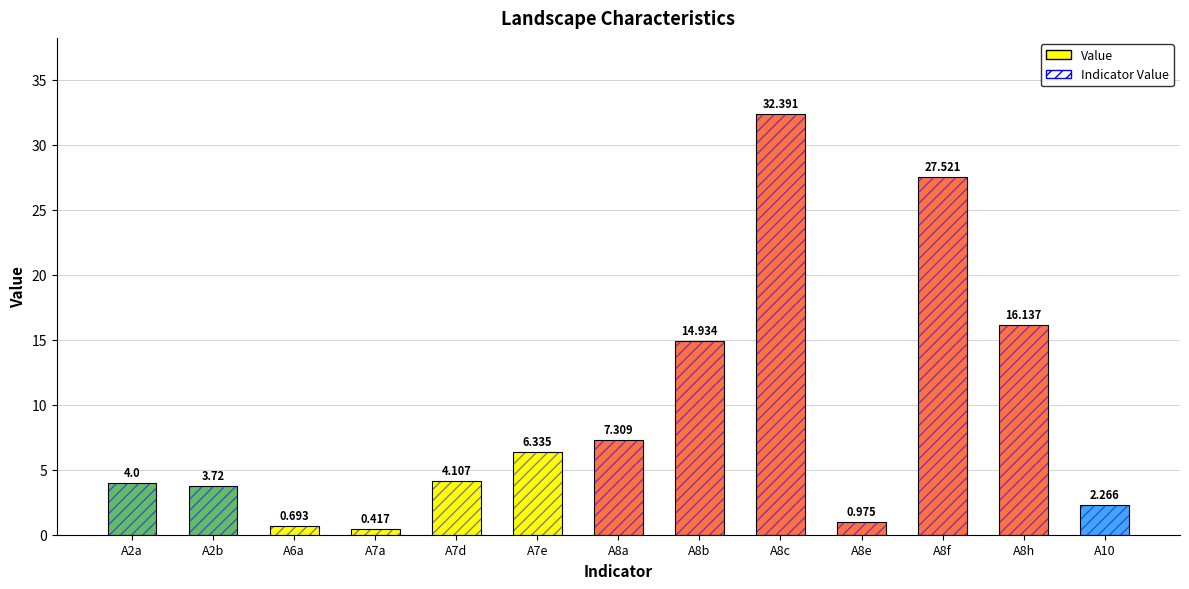

Where does the data first go above 4?

A7d